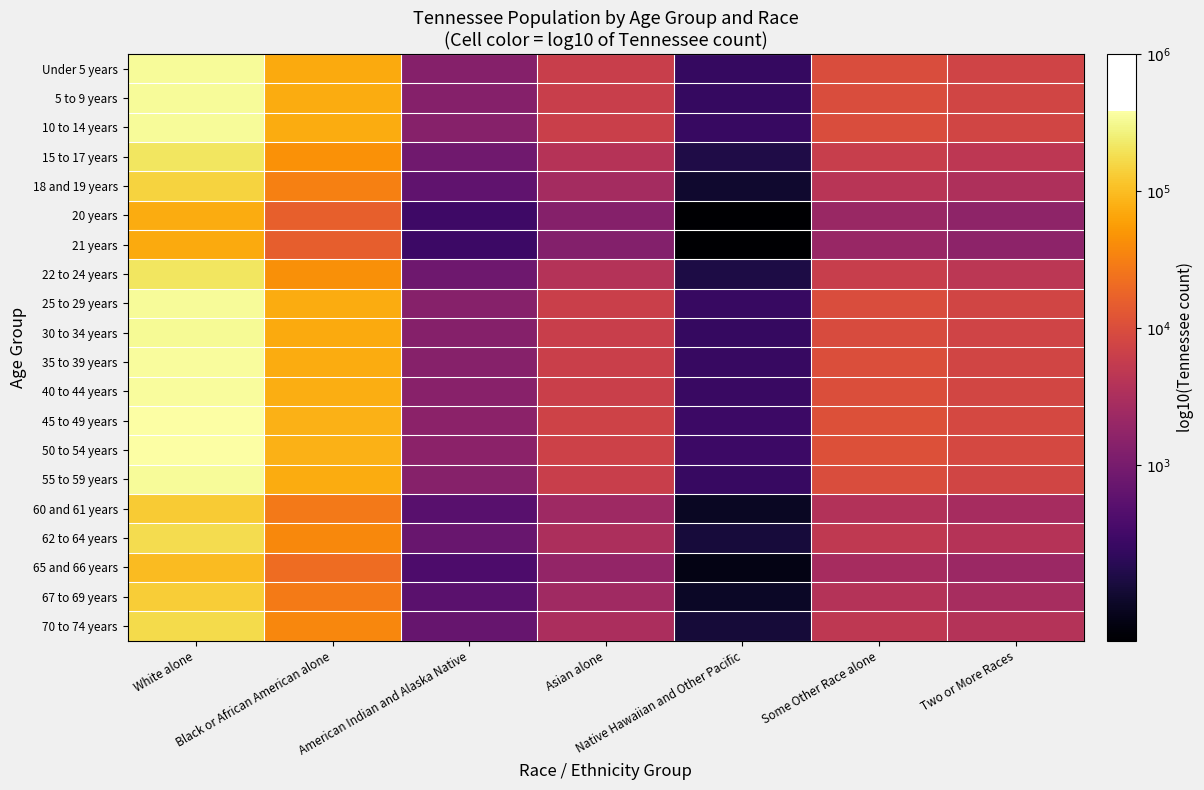

Rank the series at Some Other Race alone from lowest to highest value.

21 years, 20 years, 65 and 66 years, 60 and 61 years, 67 to 69 years, 18 and 19 years, 70 to 74 years, 62 to 64 years, 22 to 24 years, 15 to 17 years, 30 to 34 years, Under 5 years, 5 to 9 years, 55 to 59 years, 25 to 29 years, 10 to 14 years, 35 to 39 years, 40 to 44 years, 50 to 54 years, 45 to 49 years